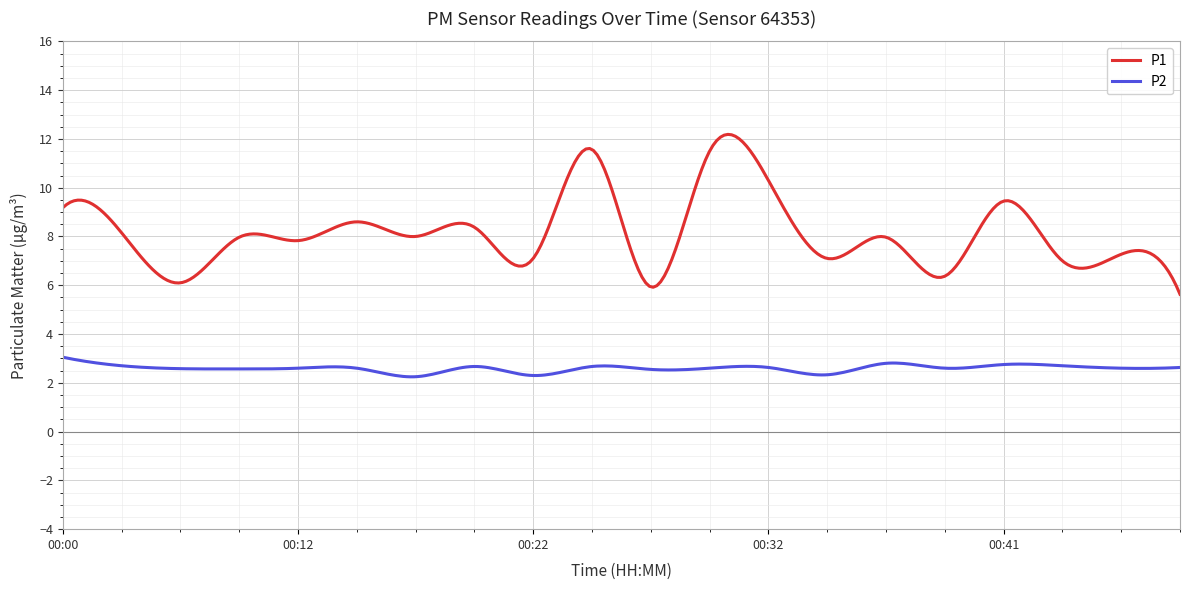

What is the difference between the maximum and minimum values in the P1 series?

6.6